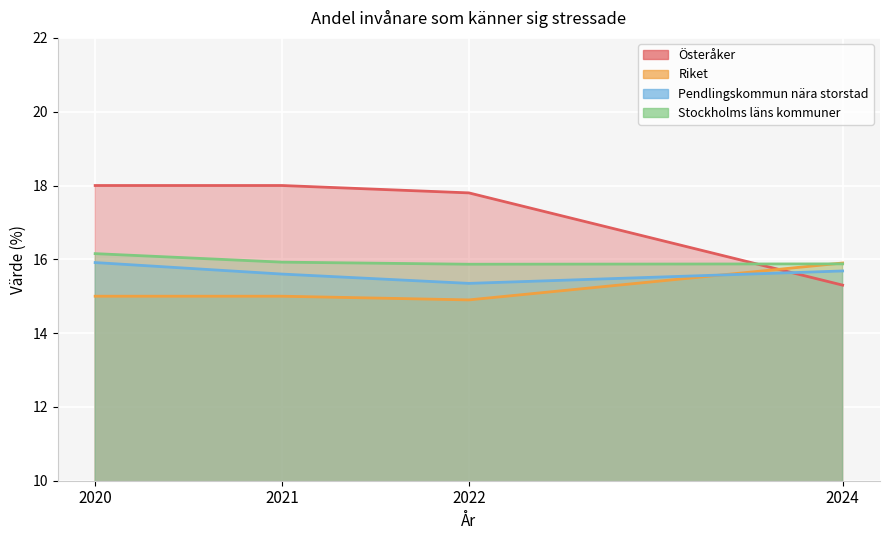

Is it true that Pendlingskommun nära storstad equals 6.1 at 2022?

False